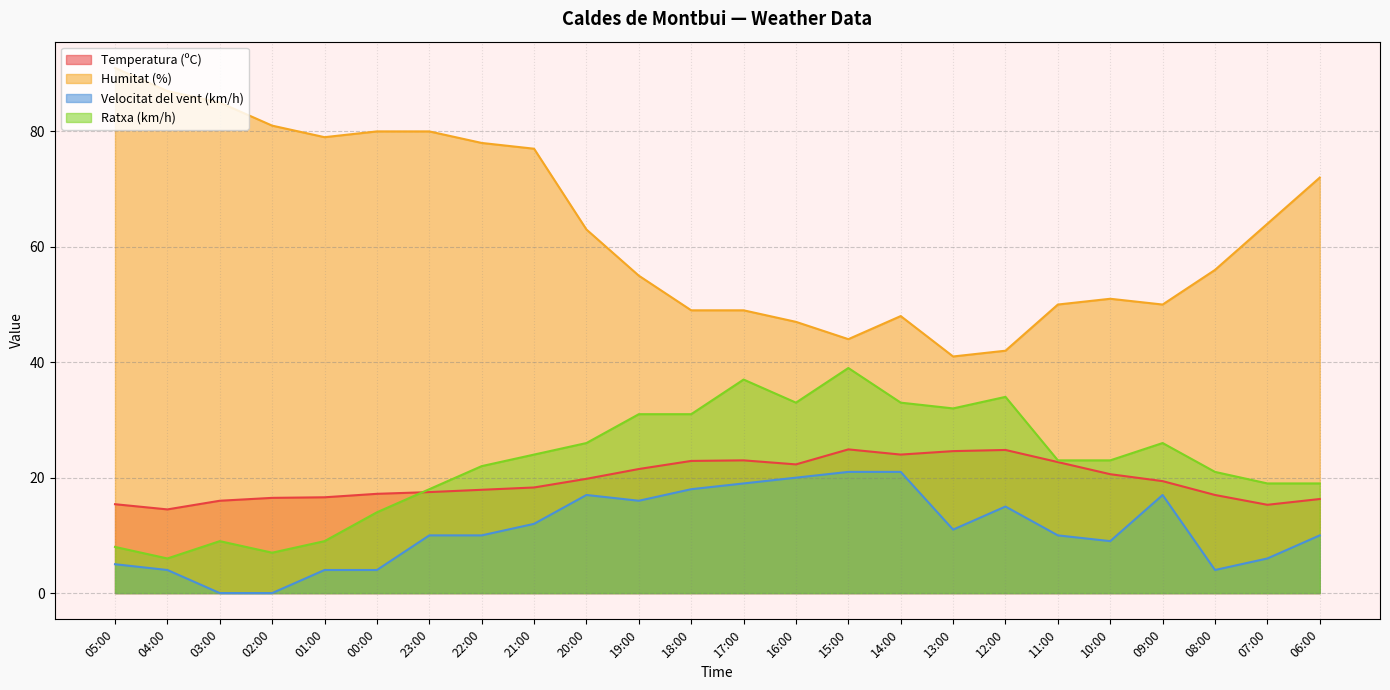

Which category has the highest value across all series?

05:00